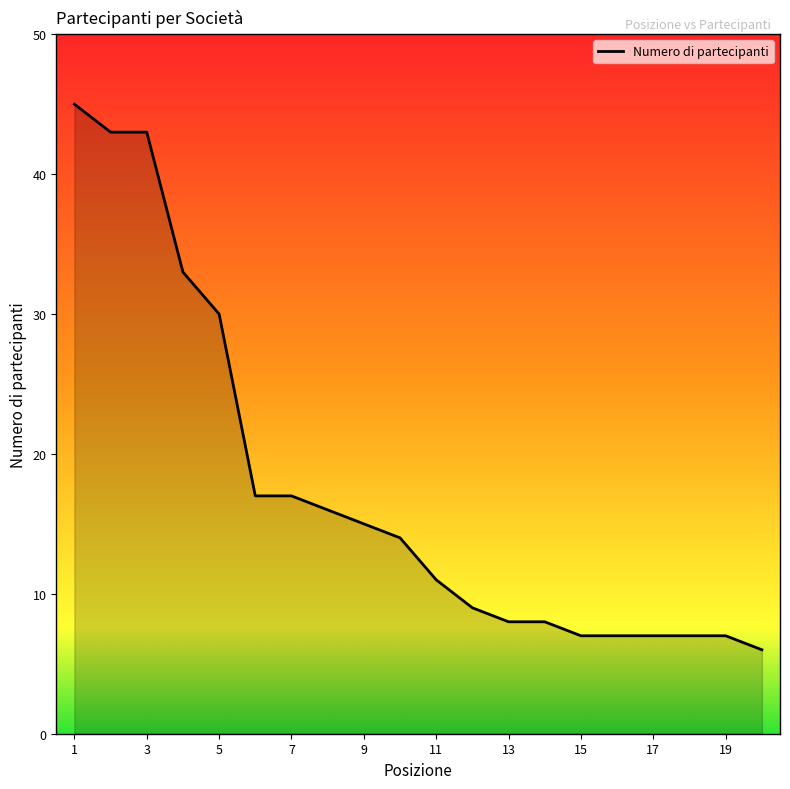

What is the greatest value displayed?

45